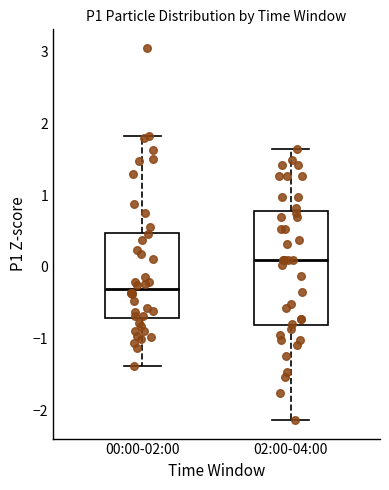

Where does the upper whisker of the box for 02:00-04:00 end on the y-axis? The values are not printed on the chart, so give them approximately, as read against the axis.

1.6